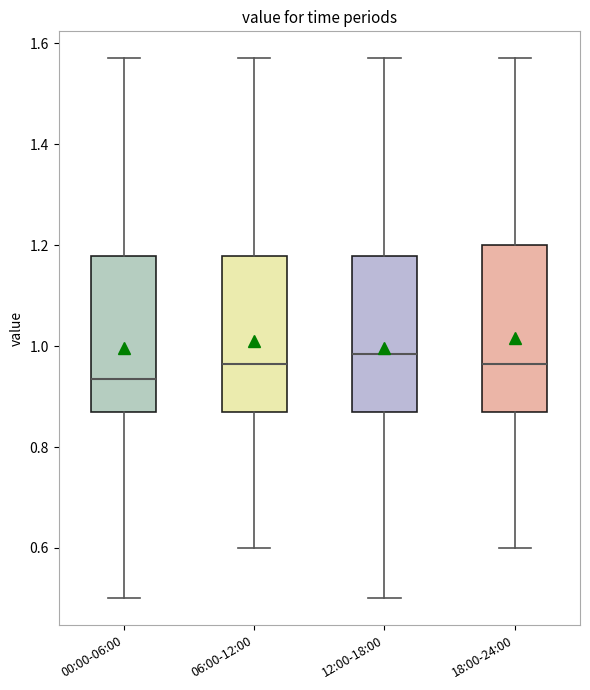

Where is the upper edge of the box for 12:00-18:00 on the y-axis? The values are not printed on the chart, so give them approximately, as read against the axis.

1.18